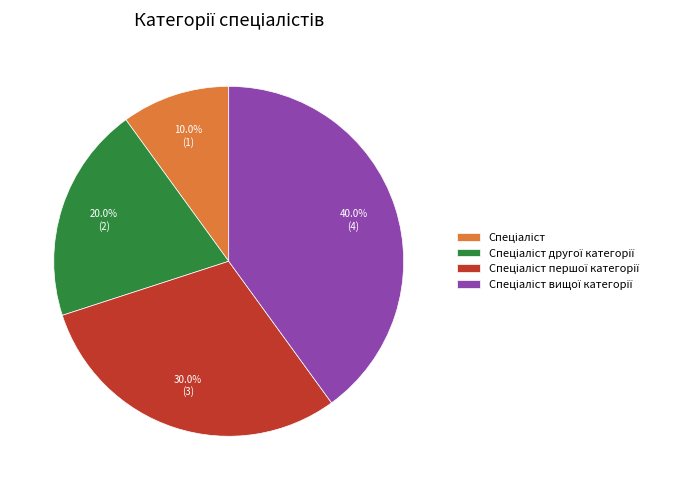

Does any single category account for the majority?

No